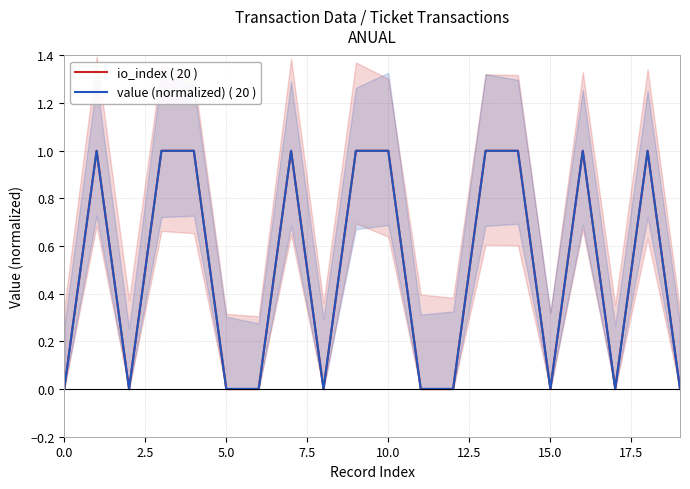

How many lines are shown in the chart?

2